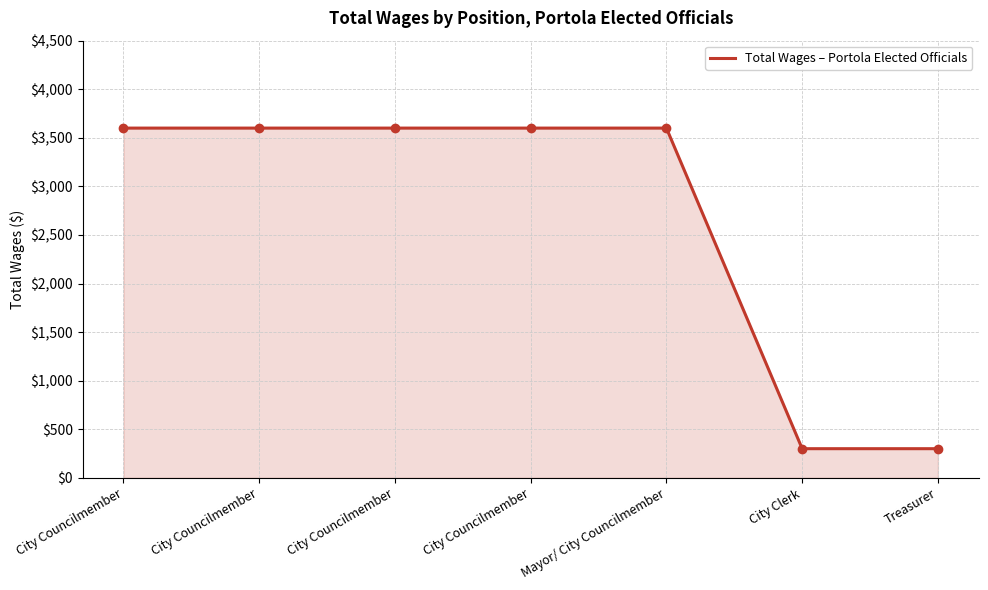

What is the smallest value displayed?

300